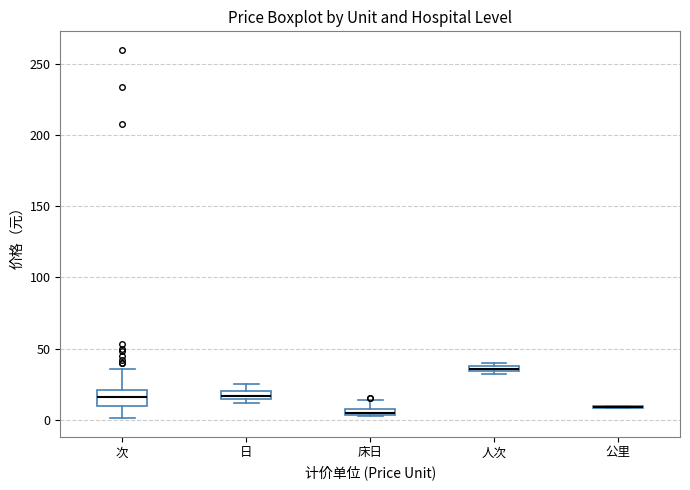

Where does the lower whisker of the box for 次 end on the y-axis? The values are not printed on the chart, so give them approximately, as read against the axis.

0